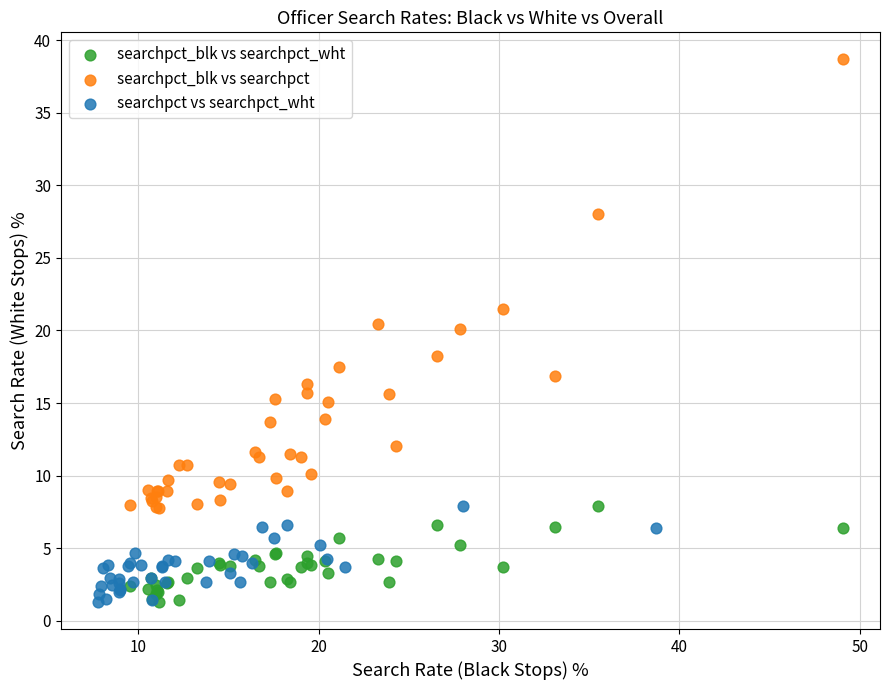

Which series reaches the maximum Y coordinate?

searchpct_blk vs searchpct